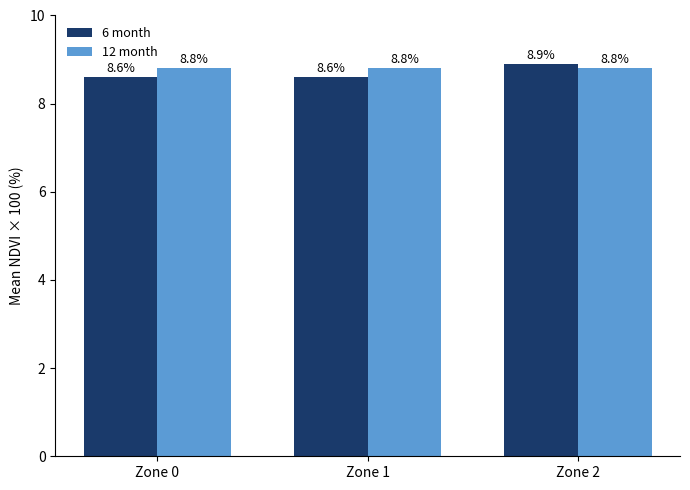

What are all the series names shown in the legend?

6 month, 12 month